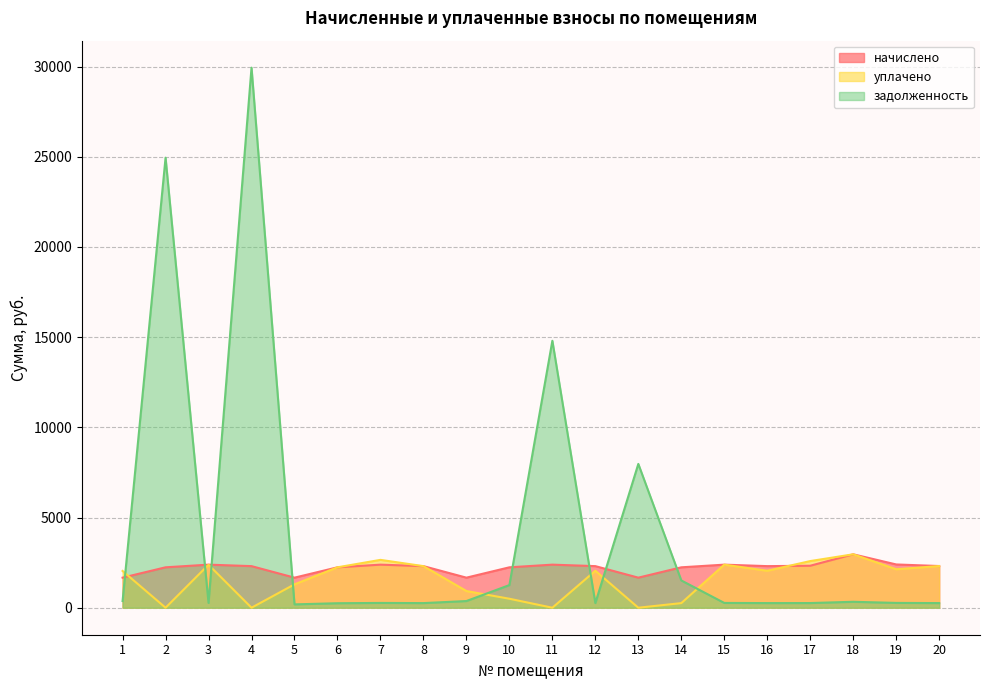

How many intersections are there between задолженность and уплачено?

8